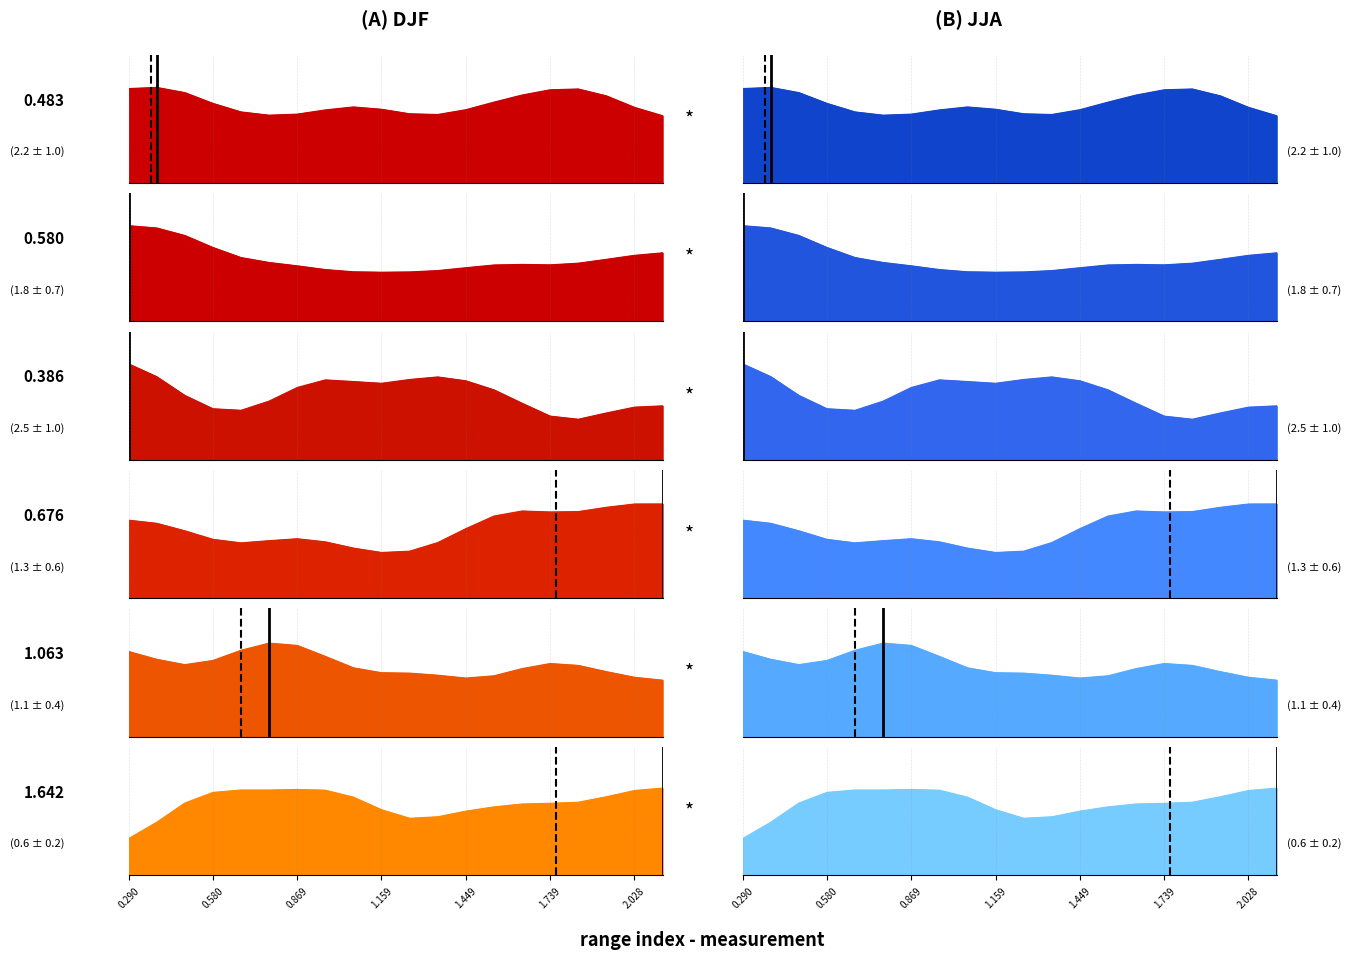

Count the number of data series in this chart.

6